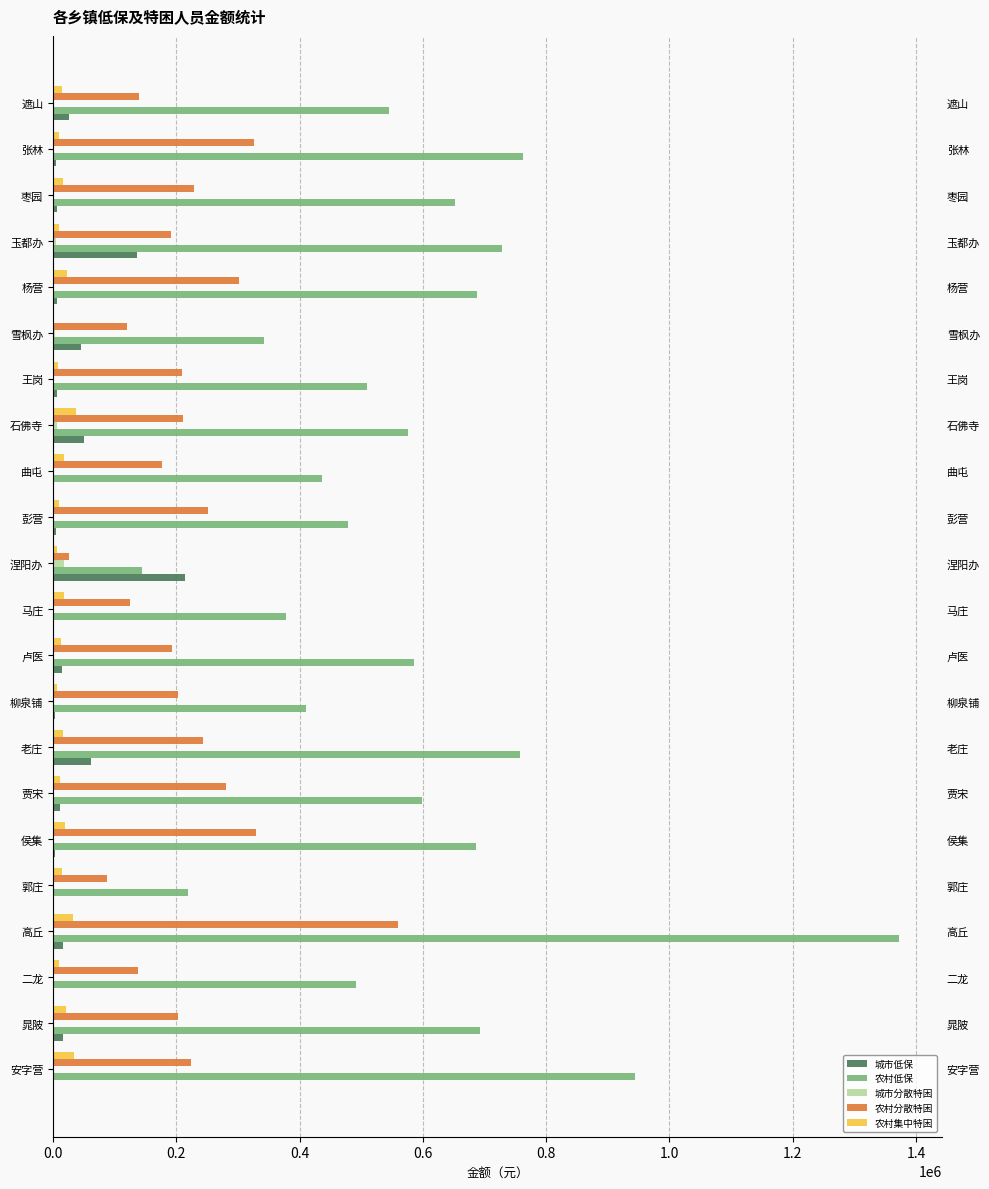

Reading left to right, extract all data points from this chart.

城市低保: 2235	15975	1301	15434	317	2817	10780	60856	3334	14544	2117	213726	5304	1568	50060	6338	44821	6011	135359	6687	4017	26213
农村低保: 943693	691890	491544	1373049	218638	685520	598555	758127	409753	586255	378020	144472	477997	436254	575671	508777	342879	687563	728839	652671	762504	544653
城市分散特困: 0	913	0	1827	0	1439	914	1139	0	0	0	17391	914	914	6006	0	2741	0	5018	914	914	1439
农村分散特困: 224212	202810	137010	559630	87352	329202	279787	243988	202757	192865	124434	25732	250536	177027	210468	208575	119903	301329	191419	227891	326595	139856
农村集中特困: 34568	20875	9953	32038	15189	18560	11224	16383	6959	12043	17287	6807	9949	18108	37118	7707	0	22377	9430	16385	10174	14814